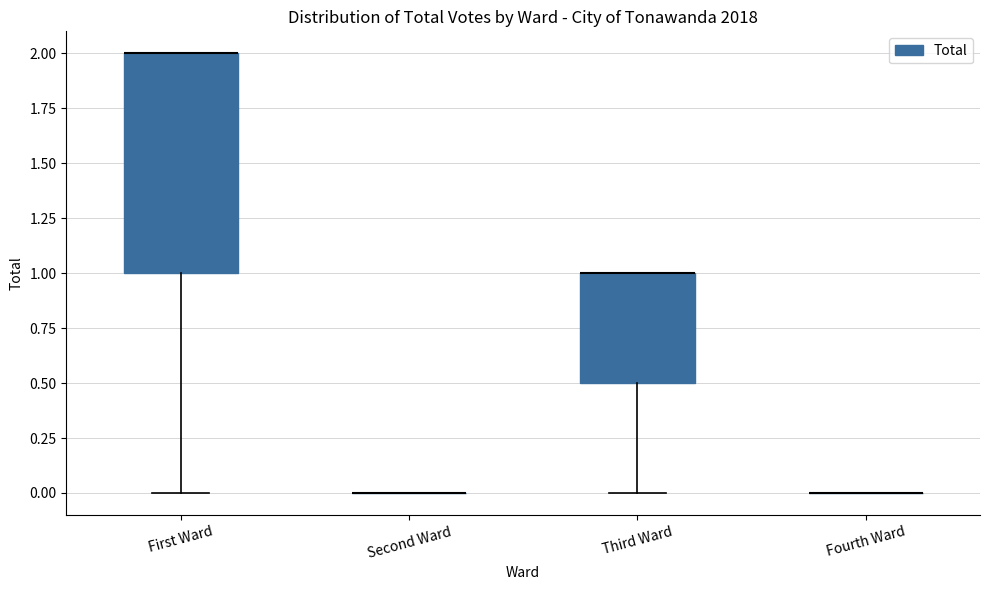

Comparing the boxes themselves (not the whiskers), which one is the tallest?

First Ward